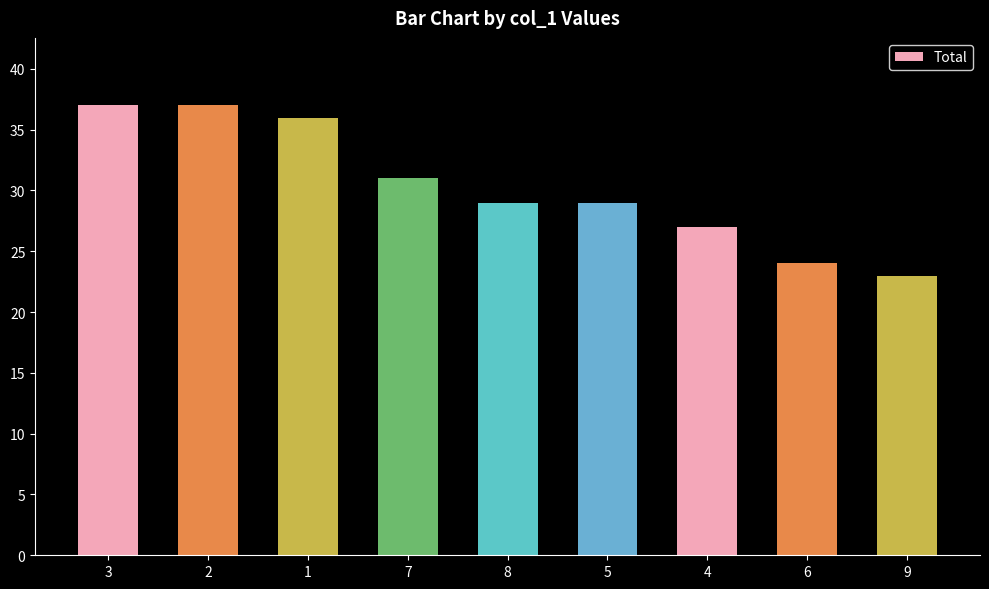

What is the label of the 2nd bar from the left?

2